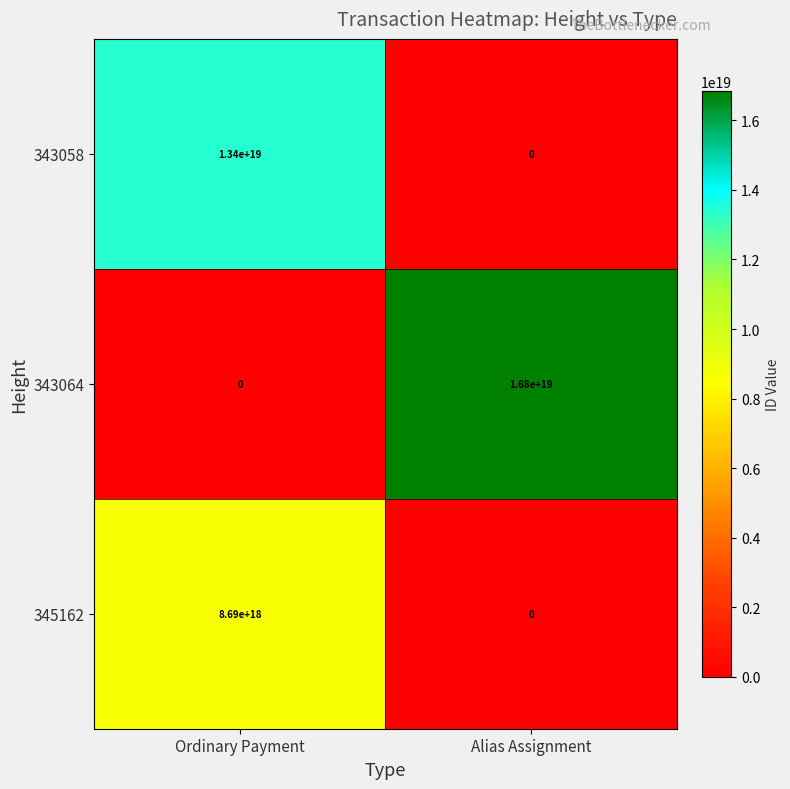

Which series has the largest range (max minus min)?

343064